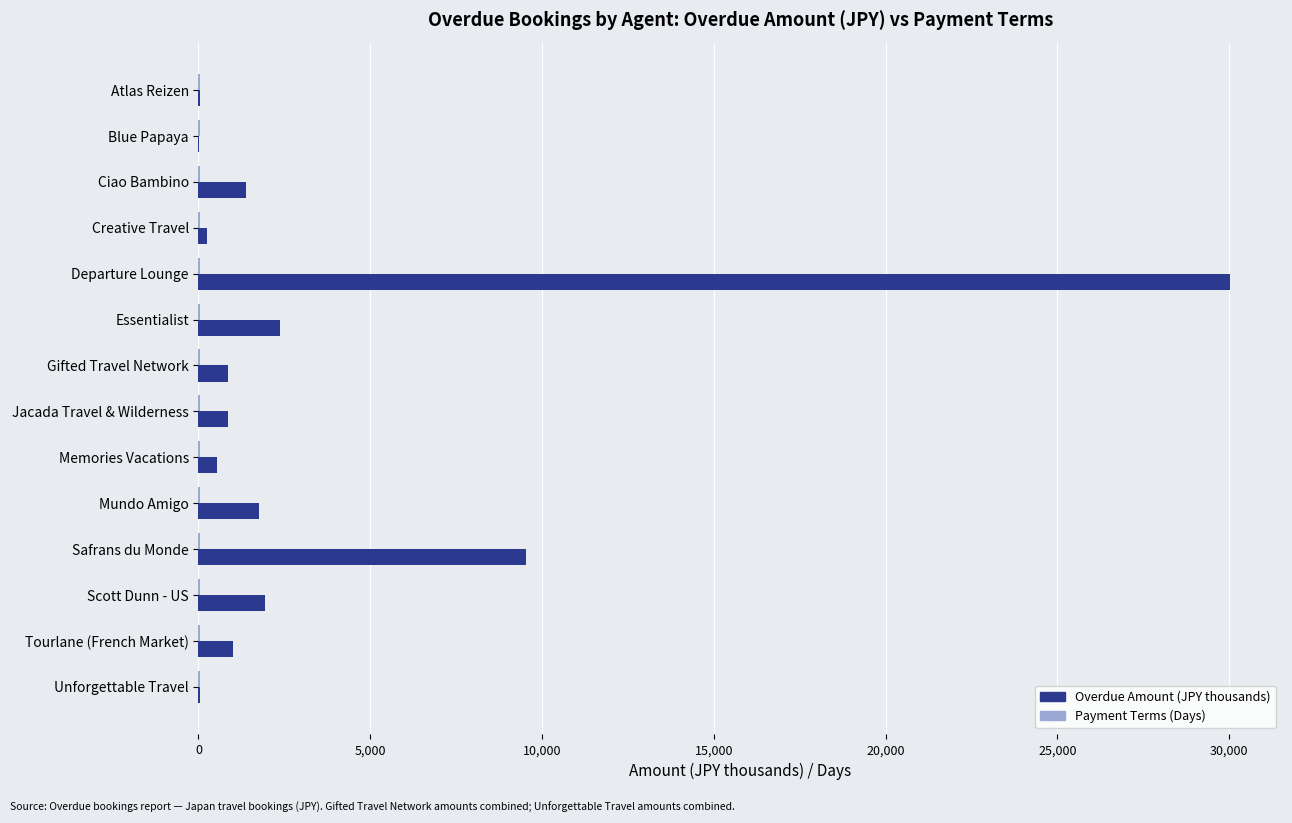

At which category is the sum across all series the highest?

Departure Lounge